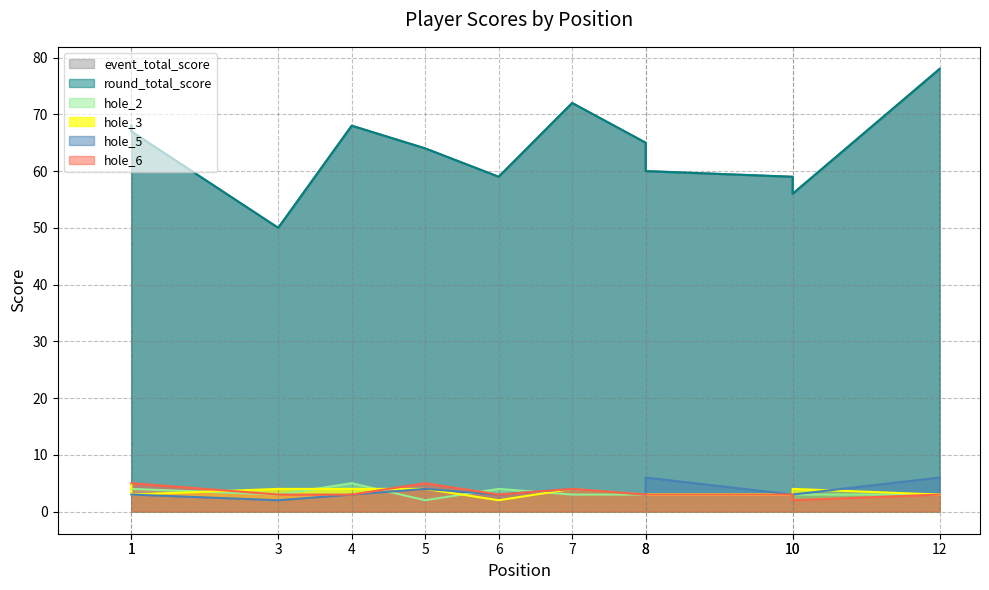

How many interior local valleys does the event_total_score series have?

3